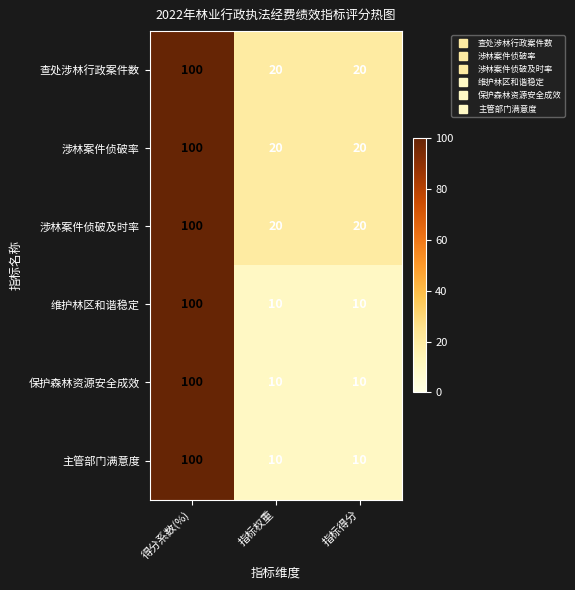

How many 涉林案件侦破及时率 values are between 20 and 100?

3